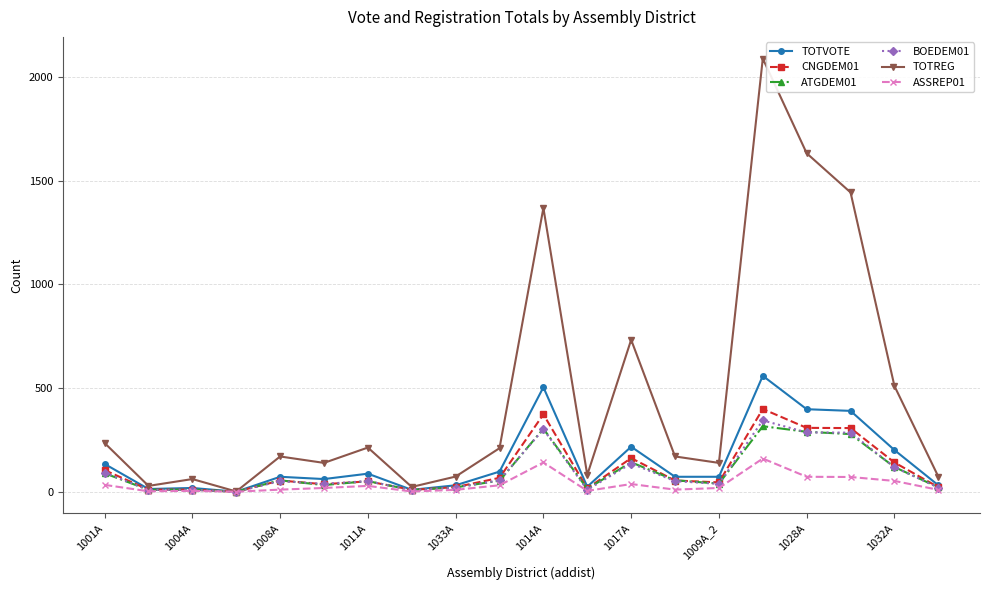

What is the highest value of the TOTREG series?

2090